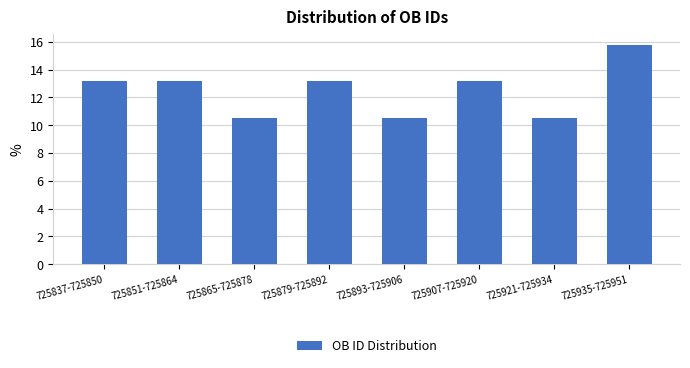

Reading left to right, list all the values displayed in this chart.

725837-725850=13.2	725851-725864=13.2	725865-725878=10.5	725879-725892=13.2	725893-725906=10.5	725907-725920=13.2	725921-725934=10.5	725935-725951=15.8